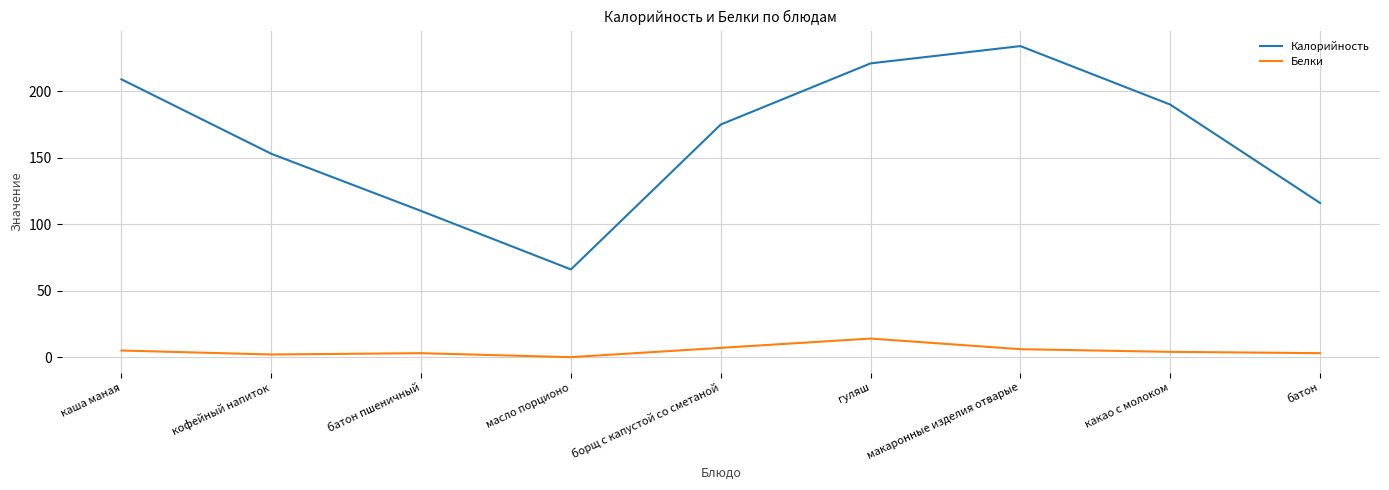

List the series in order of their peak value, lowest first.

Белки, Калорийность